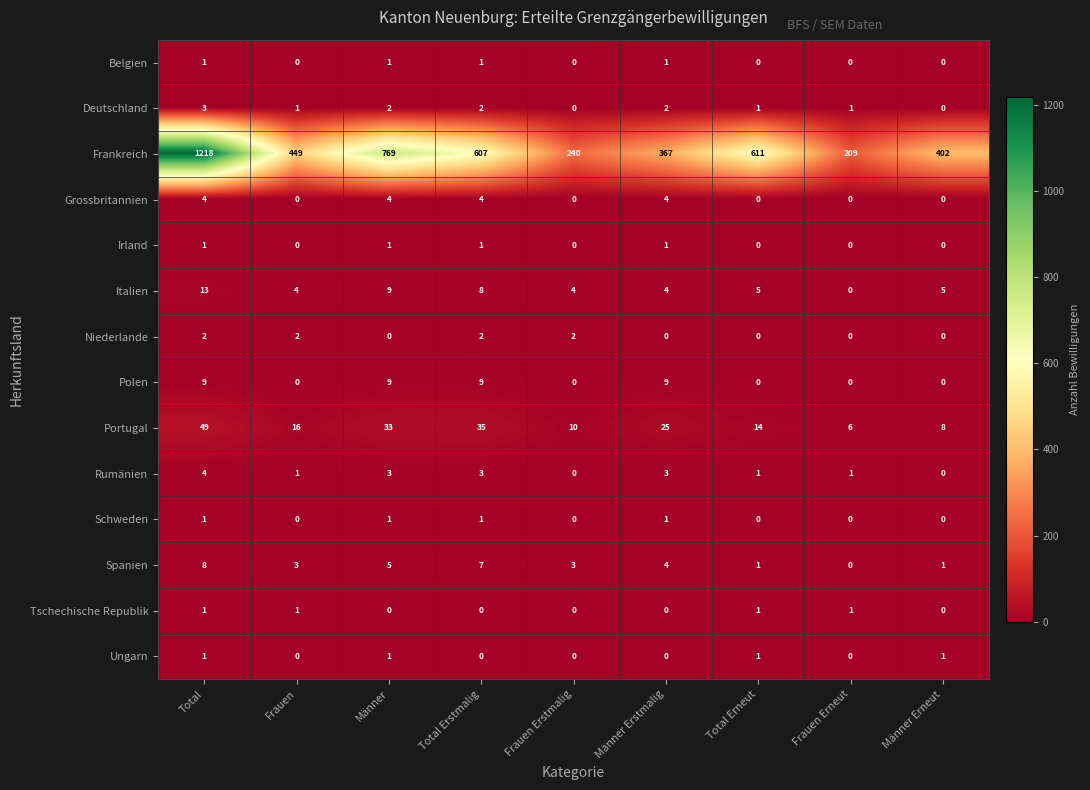

At which category is the sum across all series the highest?

Total